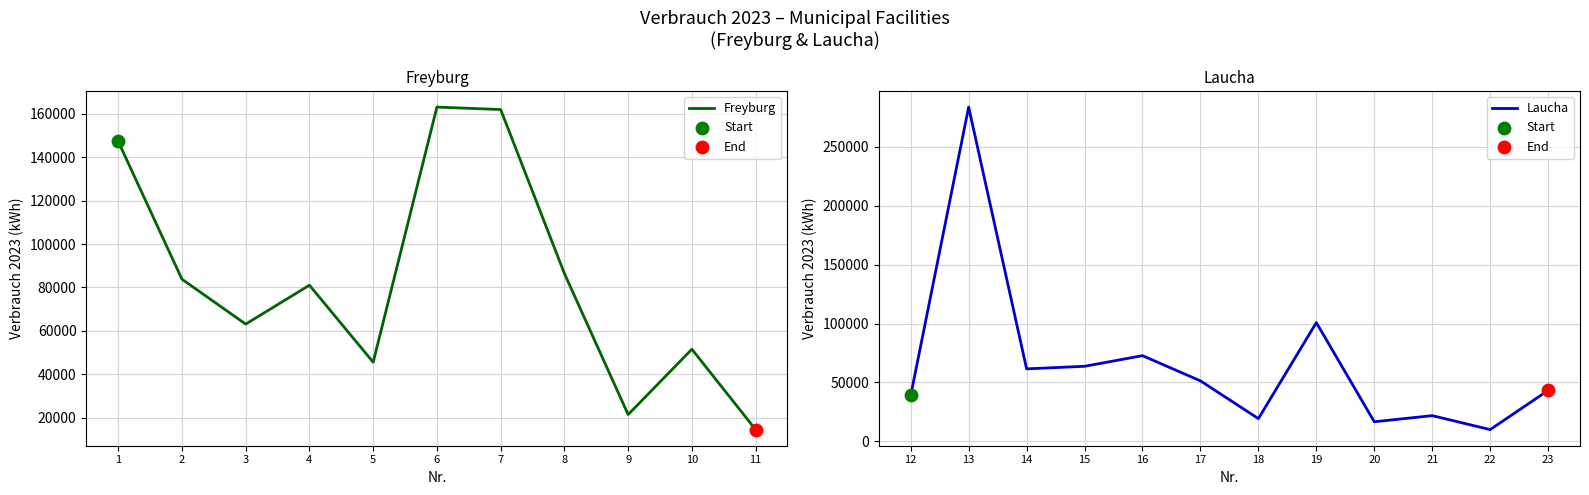

What is the change in value from 17 to 18?

-32093